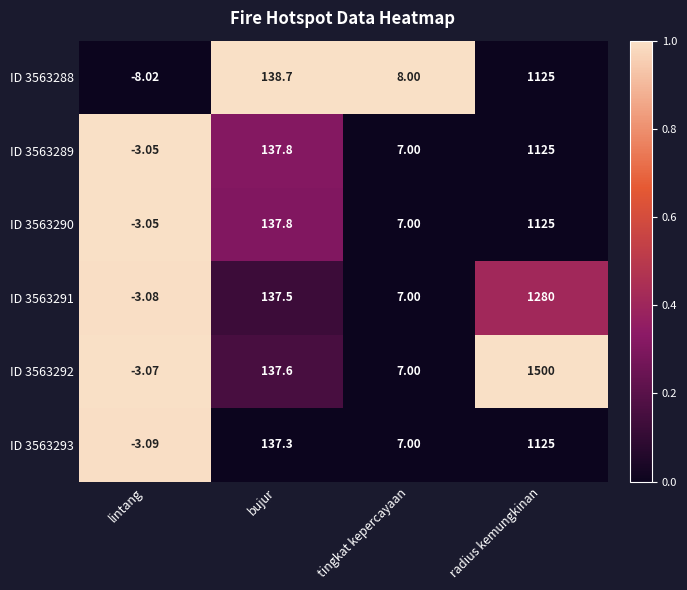

Rank the categories by ID 3563290 value from lowest to highest.

lintang, tingkat kepercayaan, bujur, radius kemungkinan